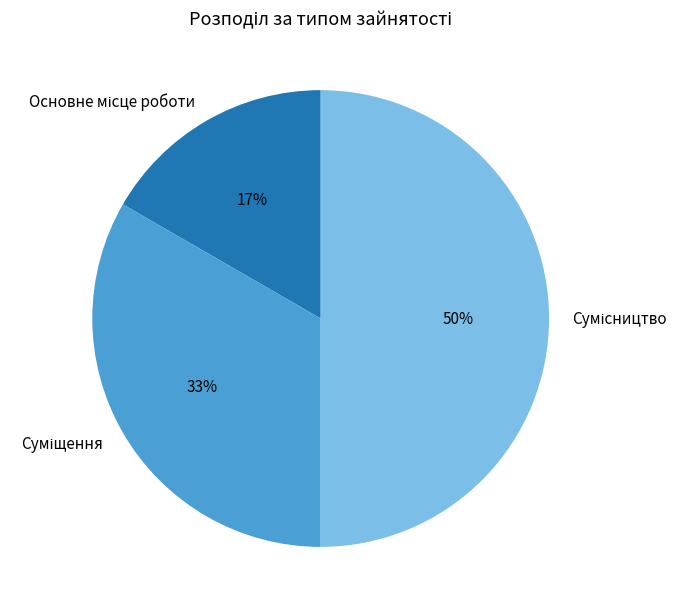

To the nearest percent, what is the difference between the largest and smallest slice percentages?

33%